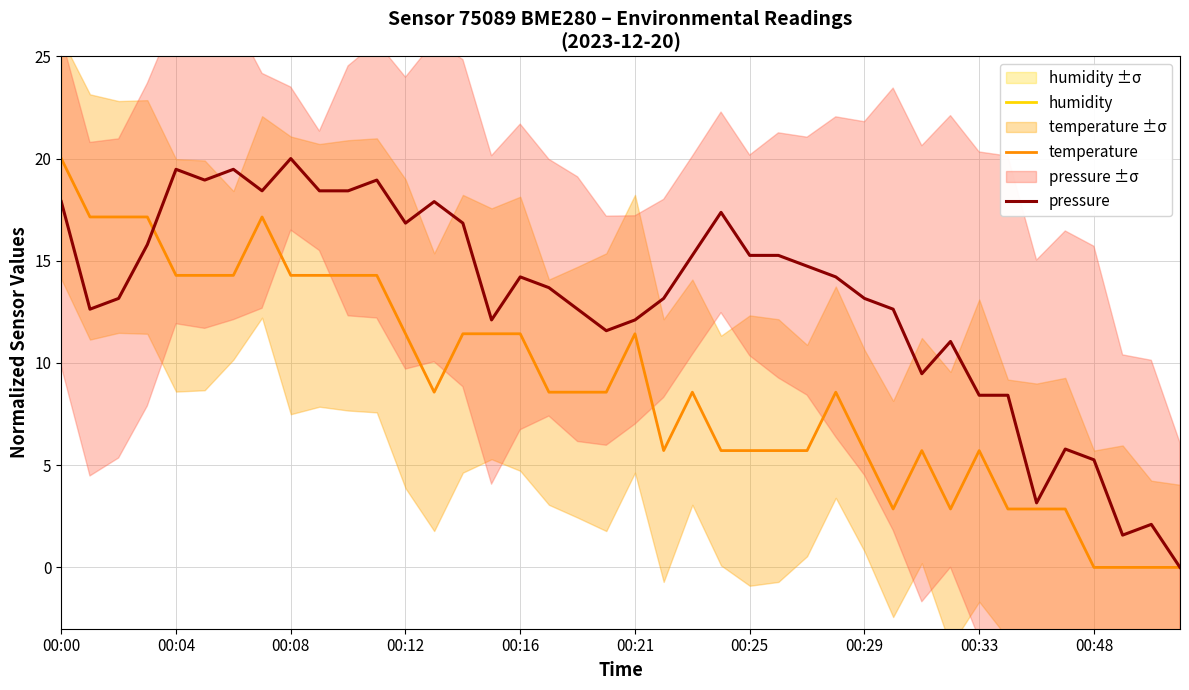

True or false: humidity and temperature intersect in this chart.

False